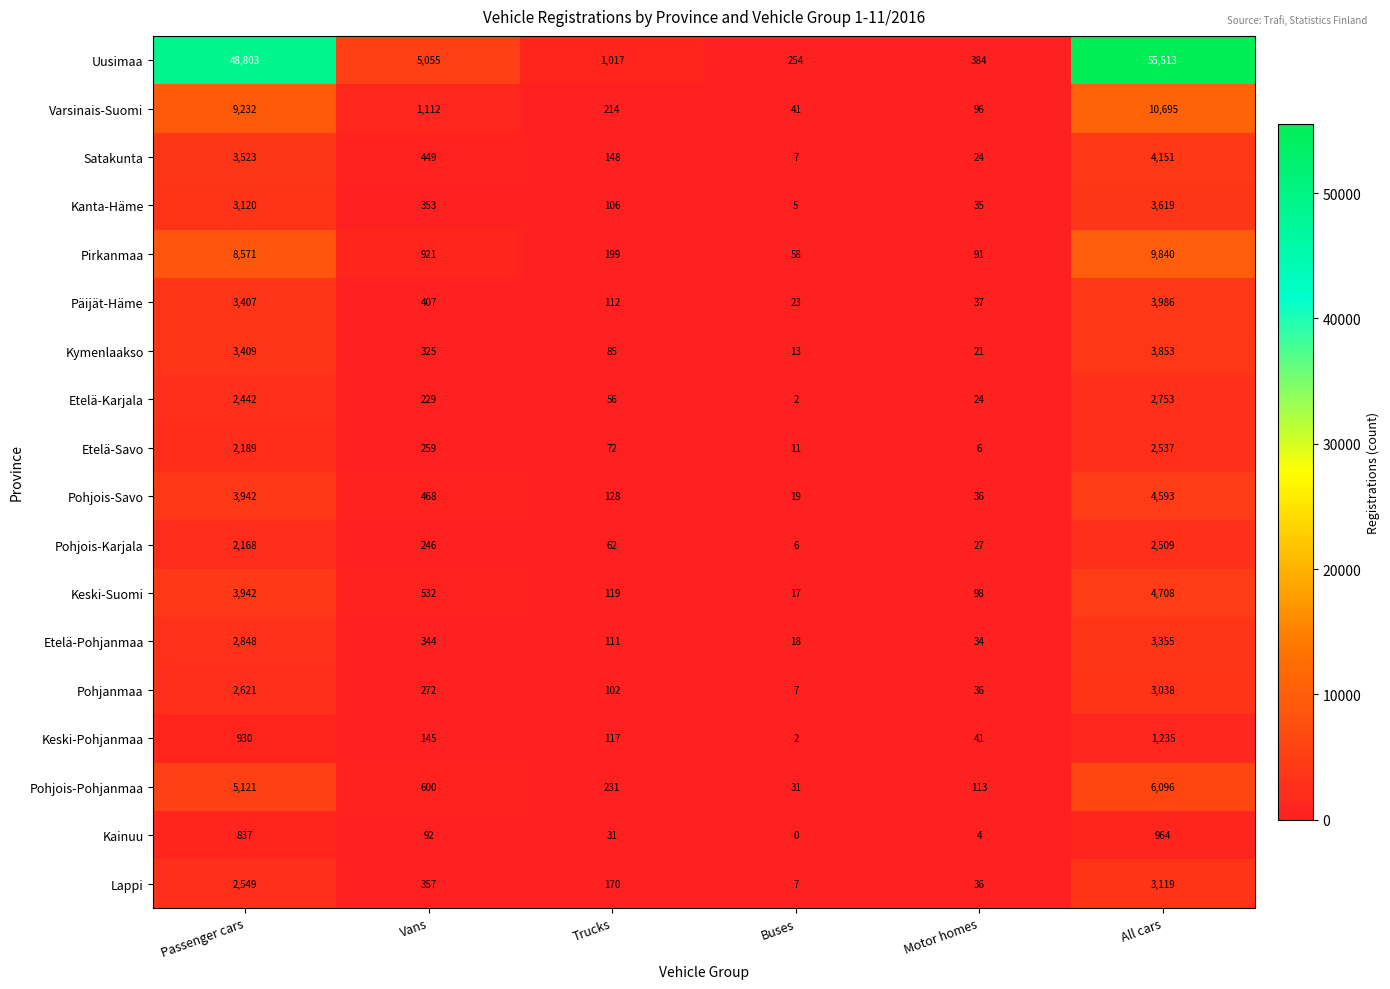

List the series in order of their peak value, lowest first.

Kainuu, Keski-Pohjanmaa, Pohjois-Karjala, Etelä-Savo, Etelä-Karjala, Pohjanmaa, Lappi, Etelä-Pohjanmaa, Kanta-Häme, Kymenlaakso, Päijät-Häme, Satakunta, Pohjois-Savo, Keski-Suomi, Pohjois-Pohjanmaa, Pirkanmaa, Varsinais-Suomi, Uusimaa